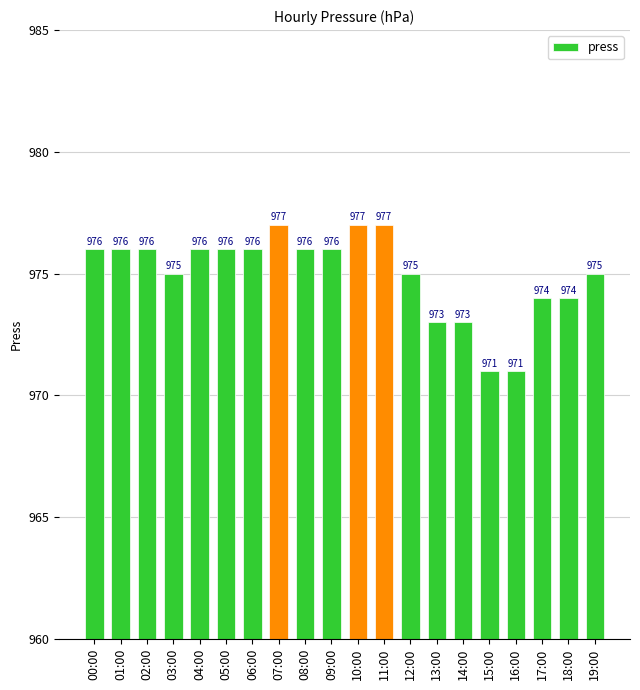

Read the value at 10:00.

977